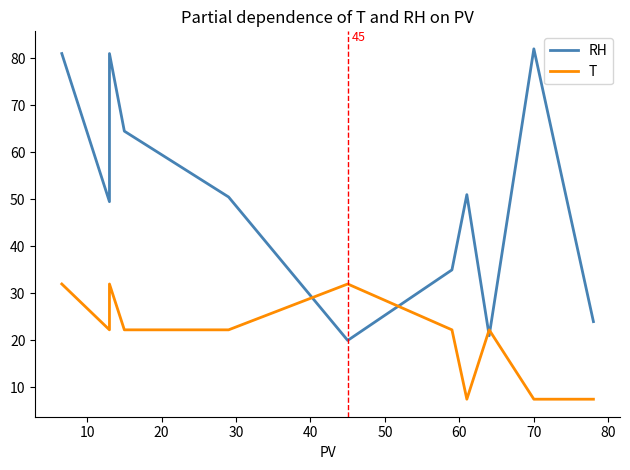

Between 70 and 10, which series saw the biggest shift?

RH